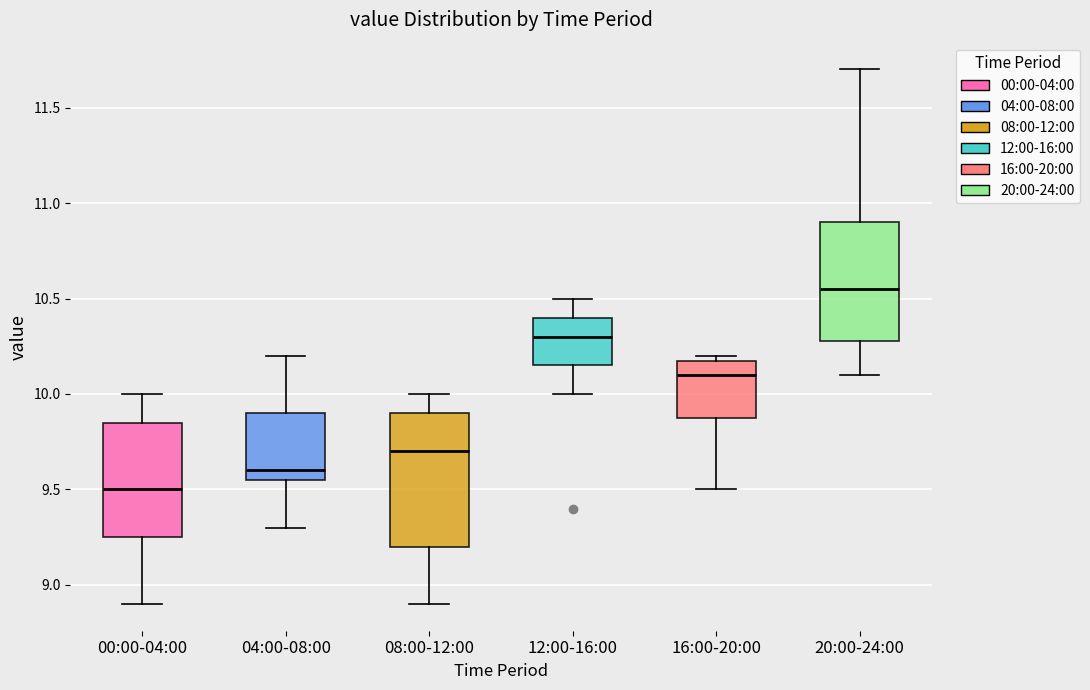

Where is the lower edge of the box for 00:00-04:00 on the y-axis? The values are not printed on the chart, so give them approximately, as read against the axis.

9.25